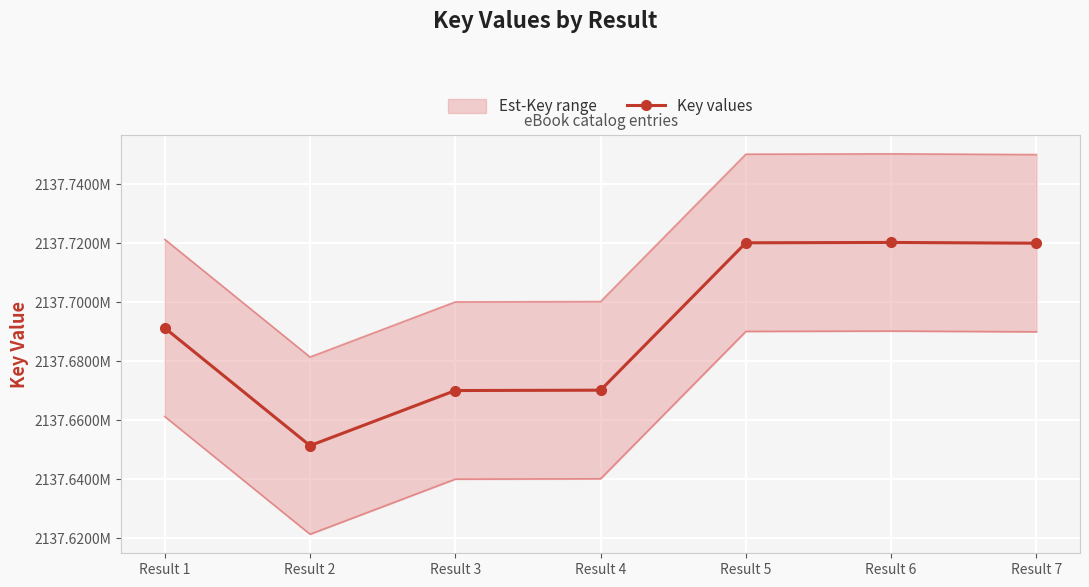

True or false: the data has more than 1 interior local peaks.

False